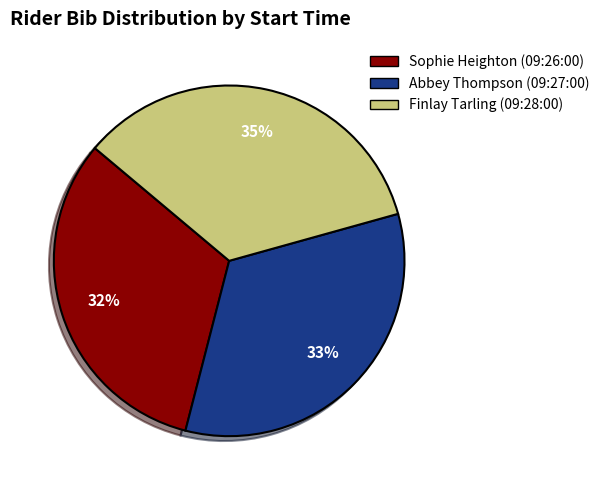

What is the smallest slice in the pie chart?

Sophie Heighton (09:26:00)